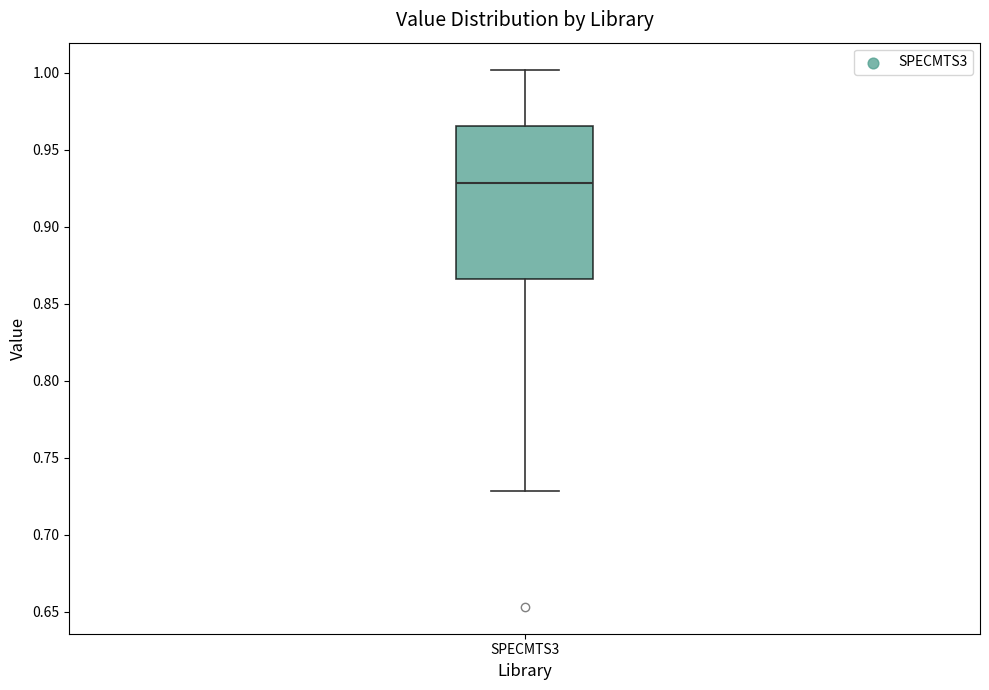

Transcribe this box plot: give where the median line is, the range the box spans, and where the two whiskers end, as read against the y-axis. The values are not printed on the chart, so give them approximately, as read against the axis.

median 0.930, box 0.865 to 0.965, whiskers 0.730 to 1.000